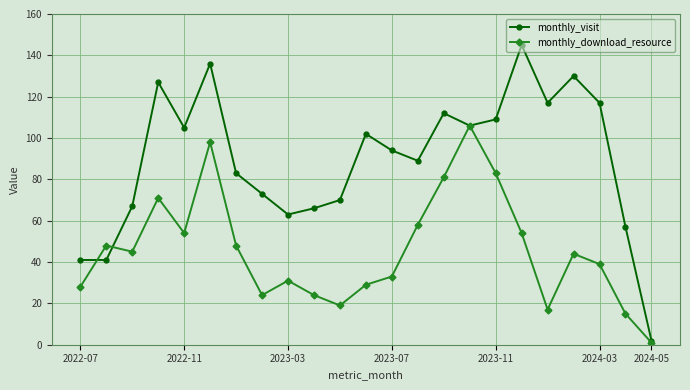

What is the greatest value displayed?

145